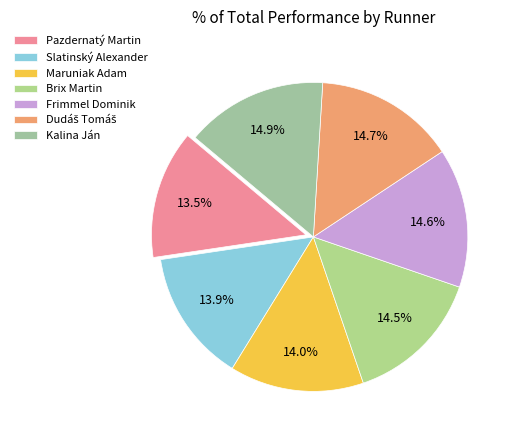

What is the smallest slice in the pie chart?

Pazdernatý Martin